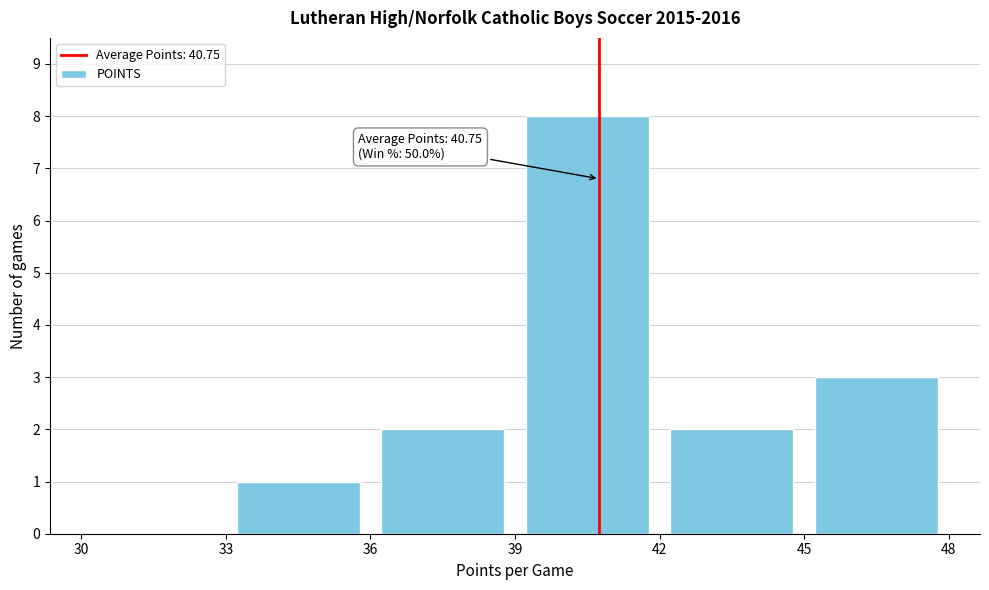

Which range on the x-axis has the tallest bar?

39 to 42